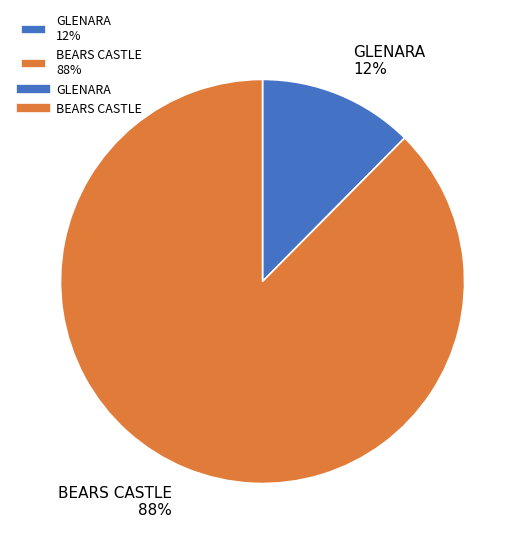

To the nearest percent, what portion does GLENARA represent?

12%